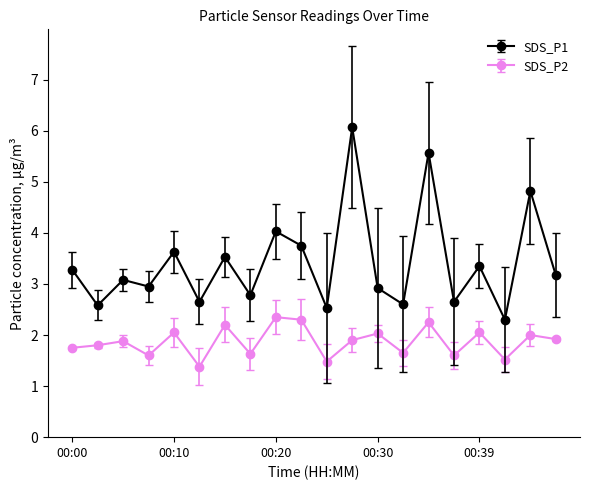

What is the difference between the second highest and minimum values in the SDS_P1 series?

3.3